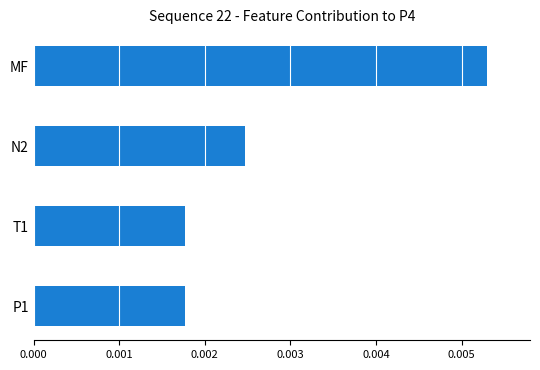

Which has a higher value, N2 or T1?

N2